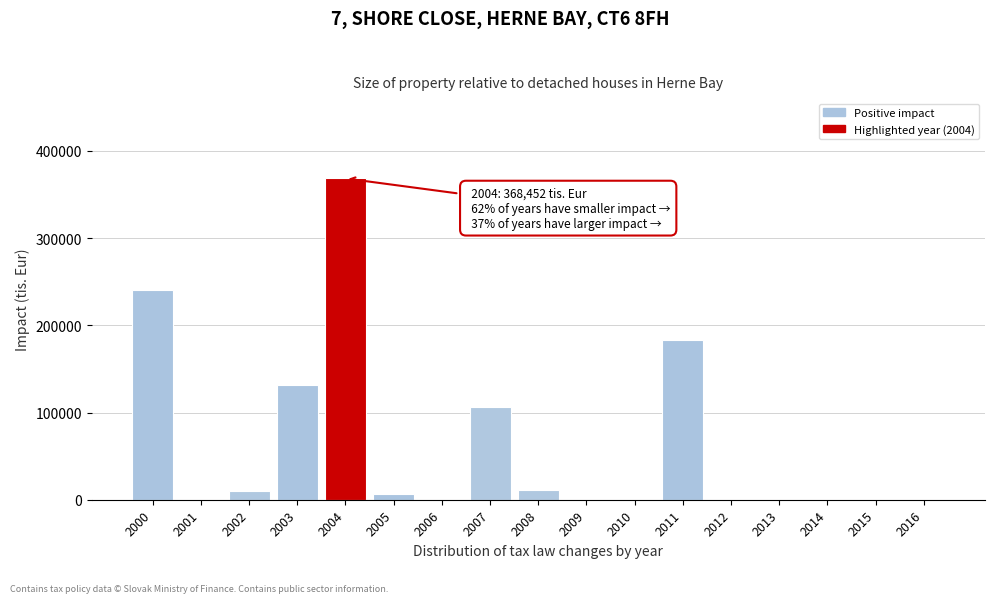

What is the sum of the values at 2011 and 2015?

183101.0